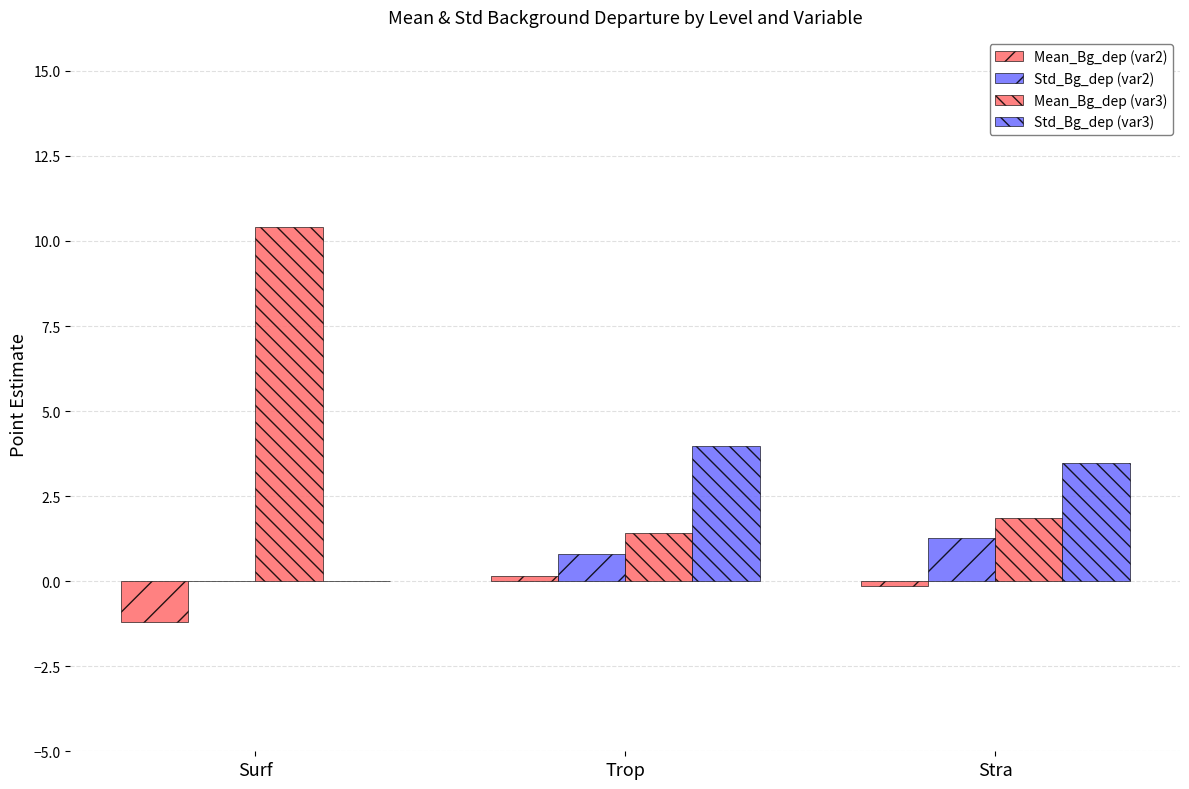

How many series are shown in this chart?

4